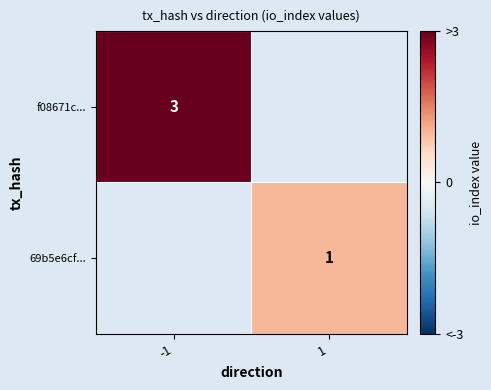

The value of f08671c... at -1 is 3. True or false?

True